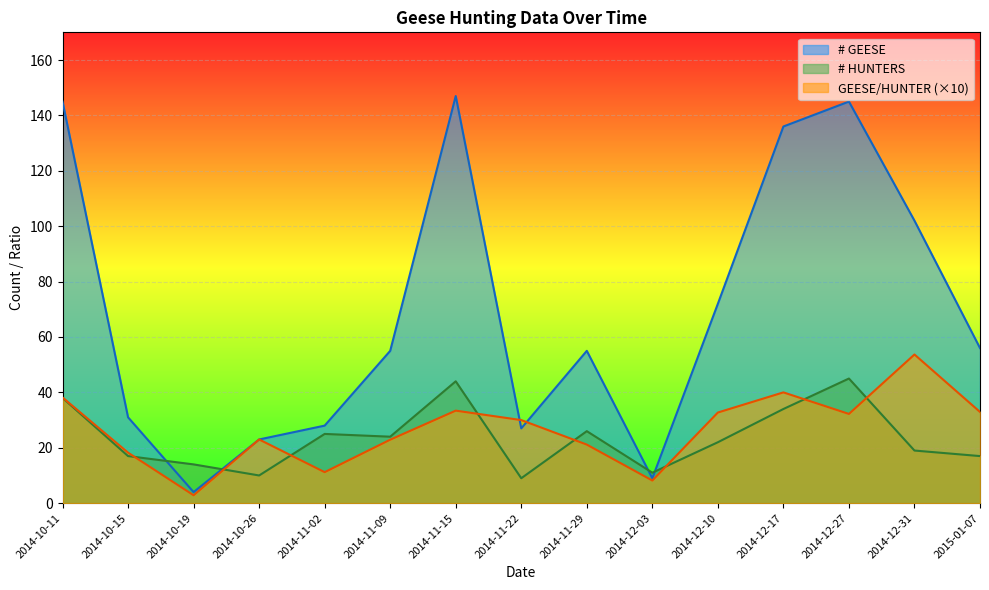

What is the approximate value of # GEESE at 2014-12-03?

9.0